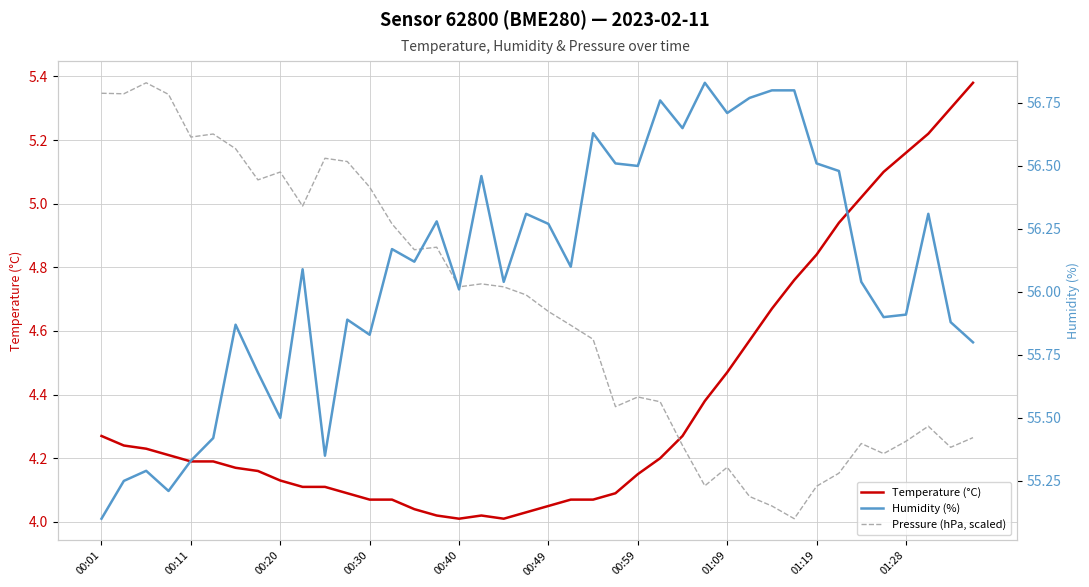

Between 24 and 38, which series saw the biggest shift?

Temperature (°C)